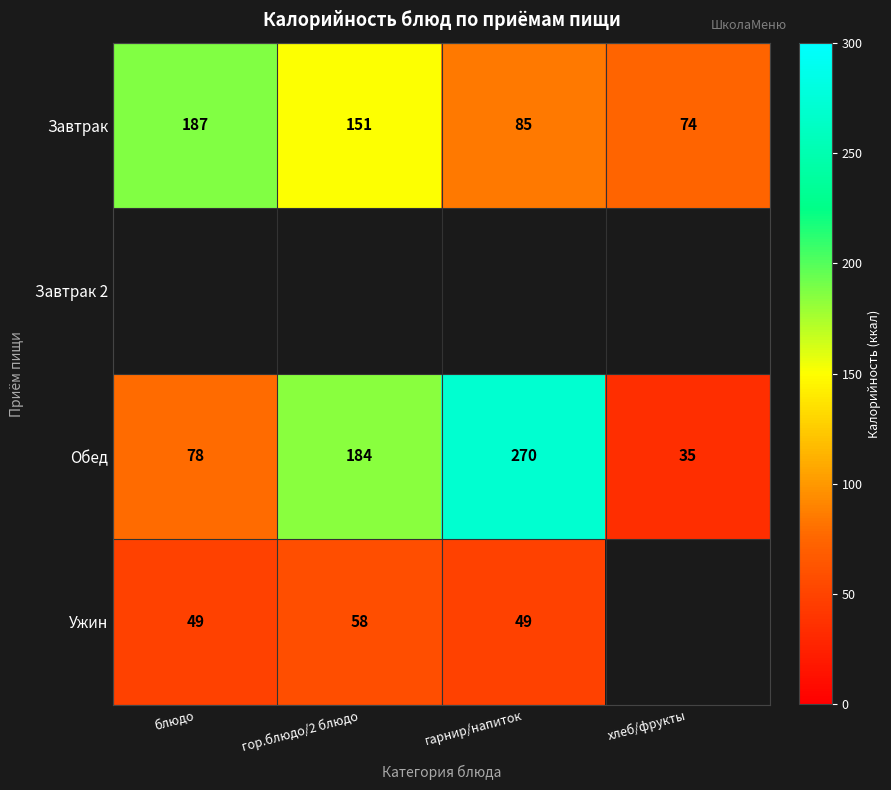

What is the greatest value displayed?

270.0